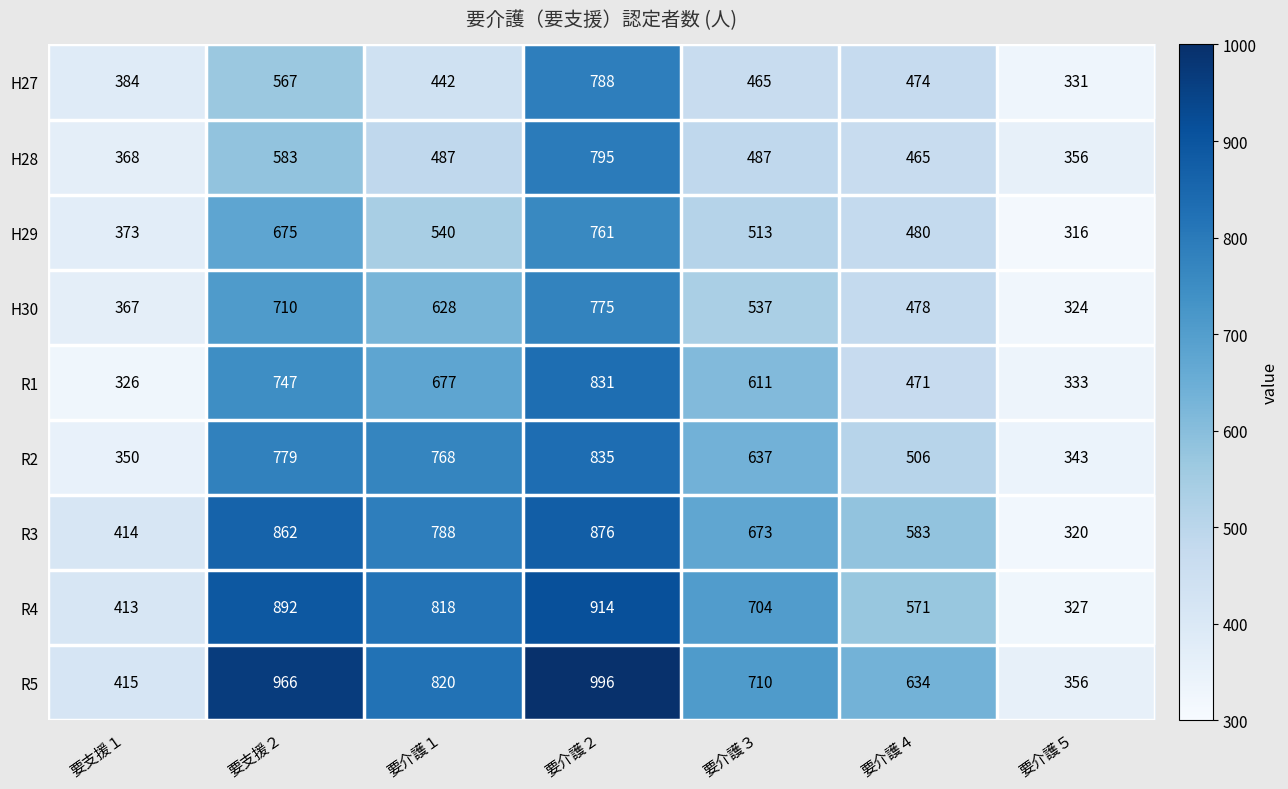

Is it true that H27 equals 384 at 要支援１?

True